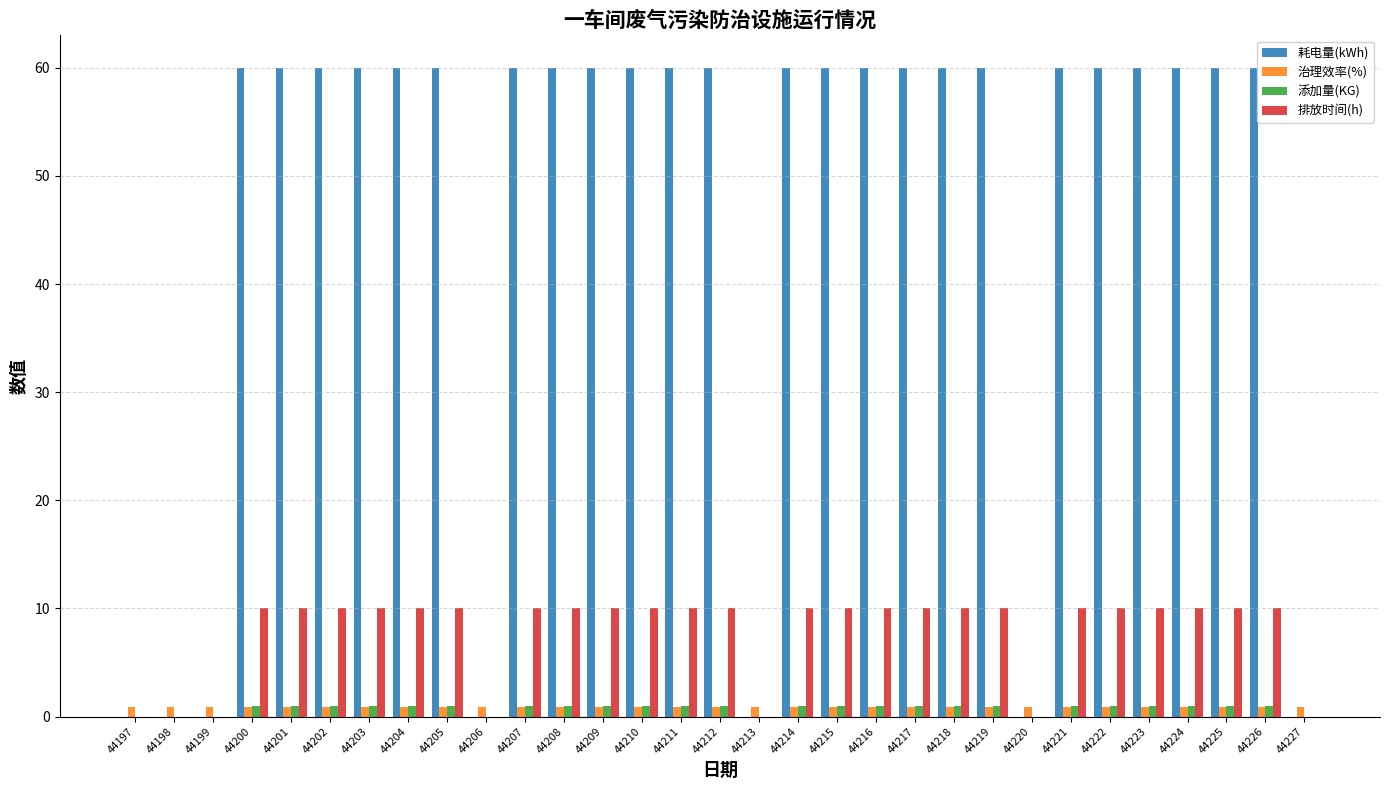

True or false: 排放时间(h) has a value of 3.8 at 44204.

False